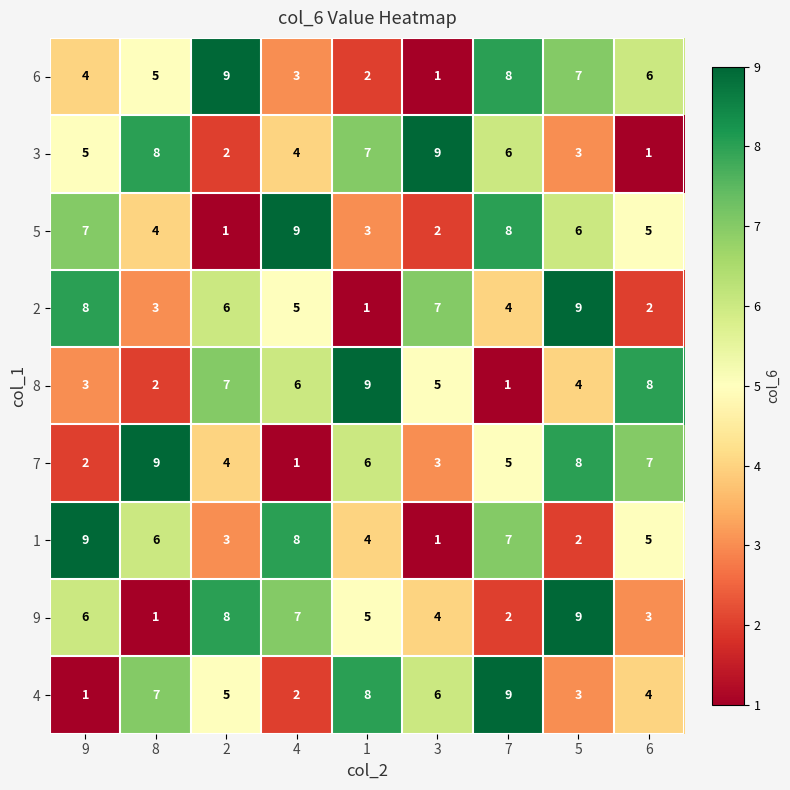

At which category is the sum across all series the highest?

5